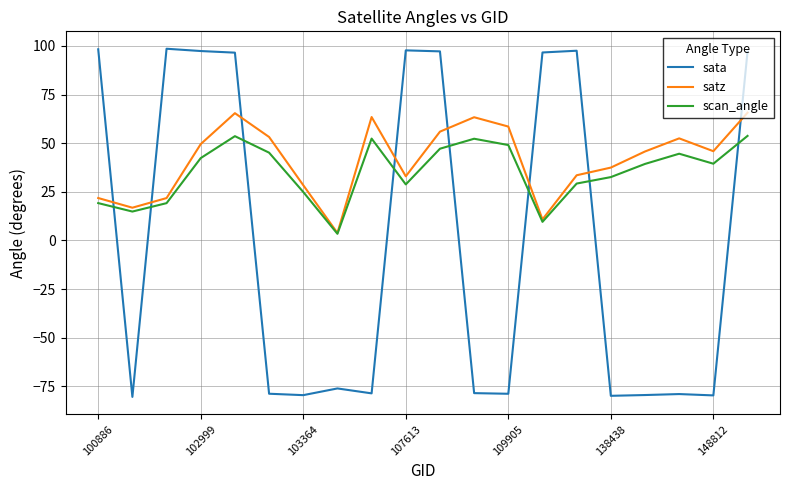

What is the maximum value for sata?

98.5